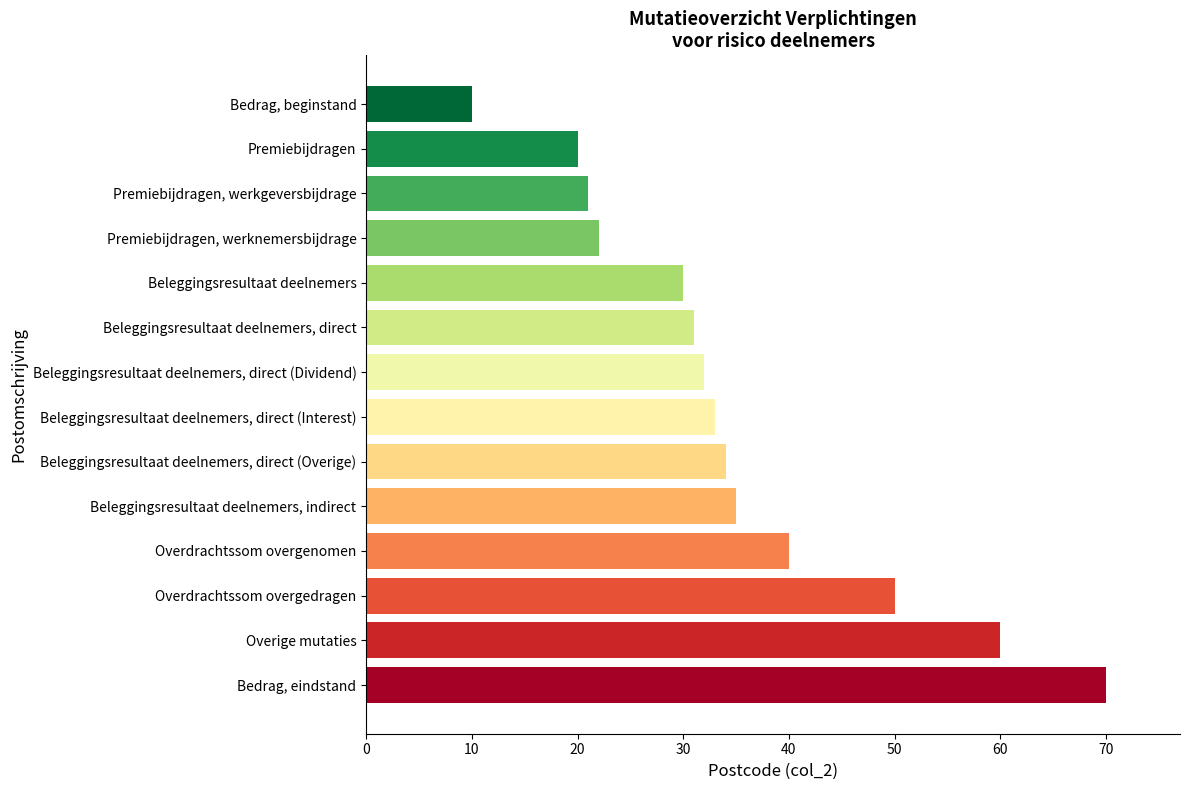

What is the change in value from Overige mutaties to Beleggingsresultaat deelnemers, direct (Overige)?

-26